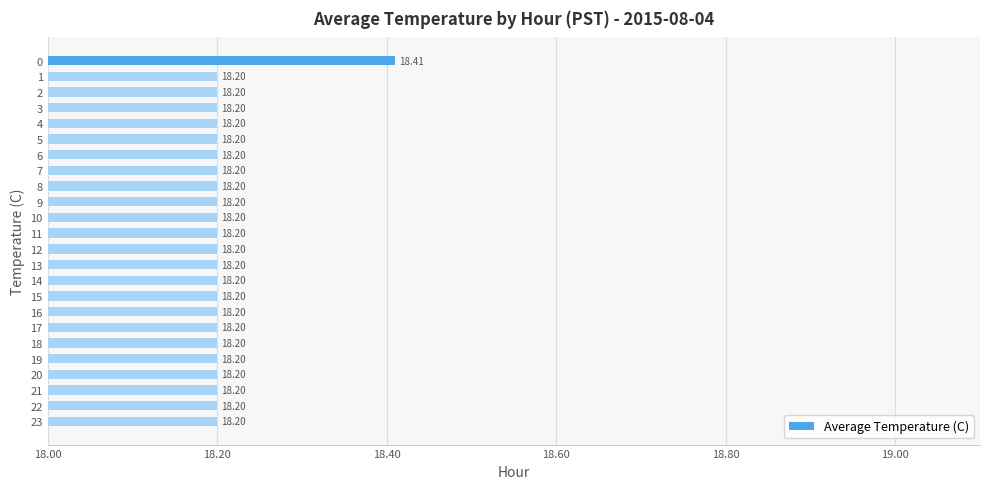

What is the ratio of the value at 22 to the value at 17?

1.0